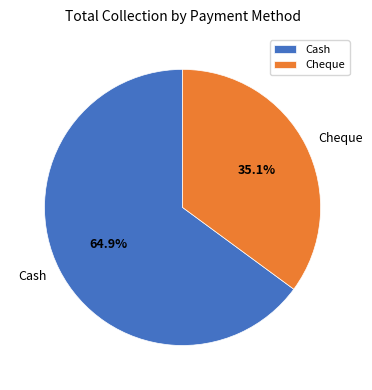

The Cheque slice represents 35% of the pie. True or false?

True